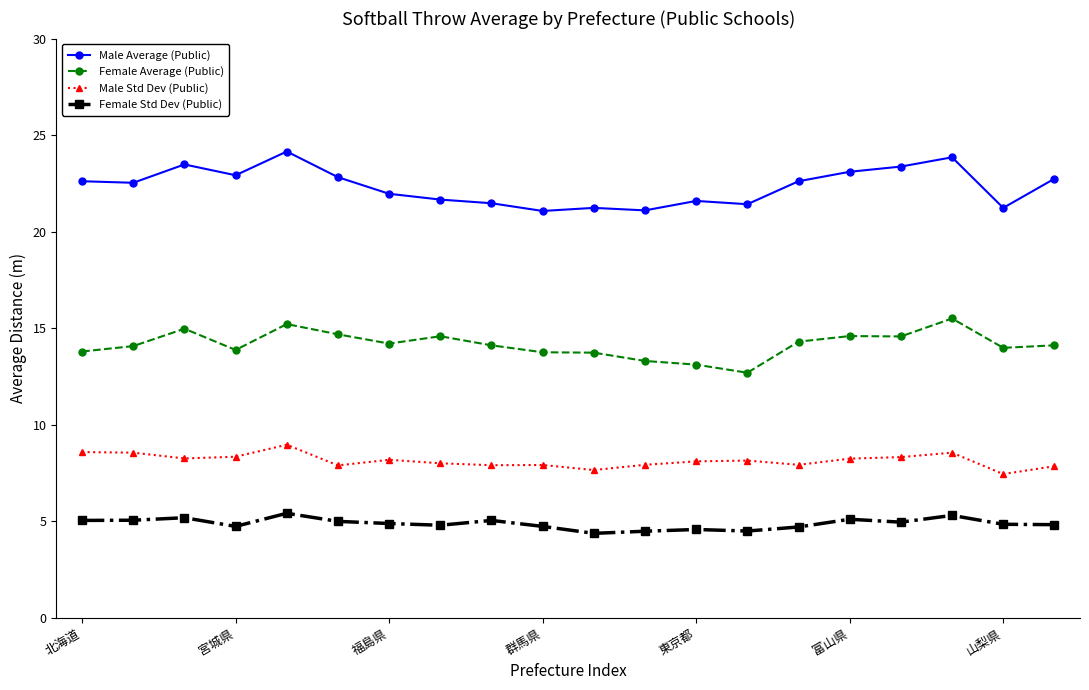

What is the value of the Female Std Dev (Public) point at the 18th from the left?

5.3